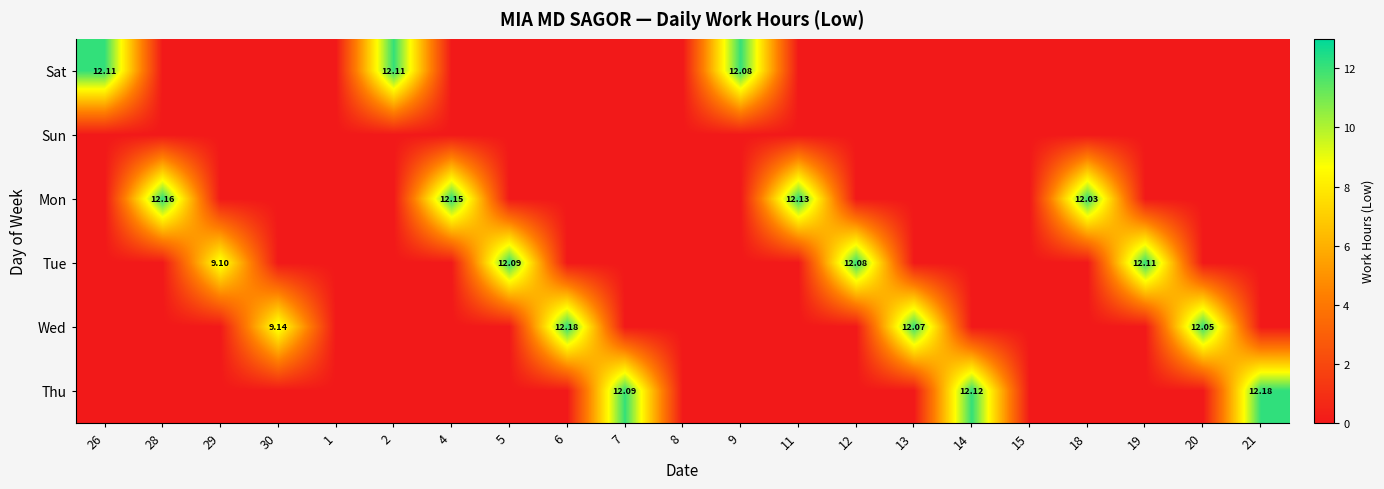

How many categories are shown in the chart?

21